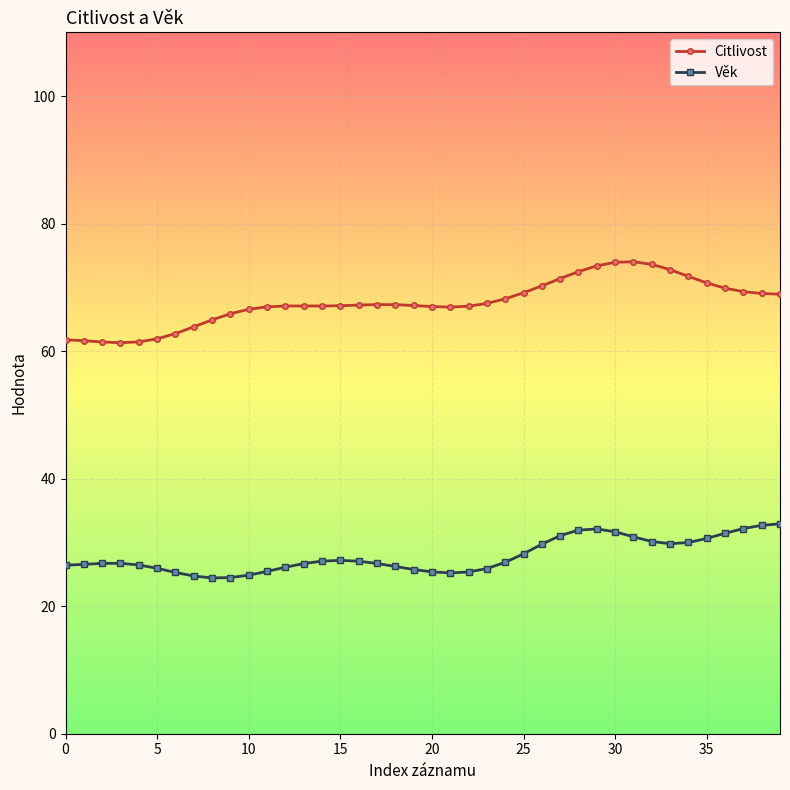

What is the difference between the maximum and minimum values in the Věk series?

8.5